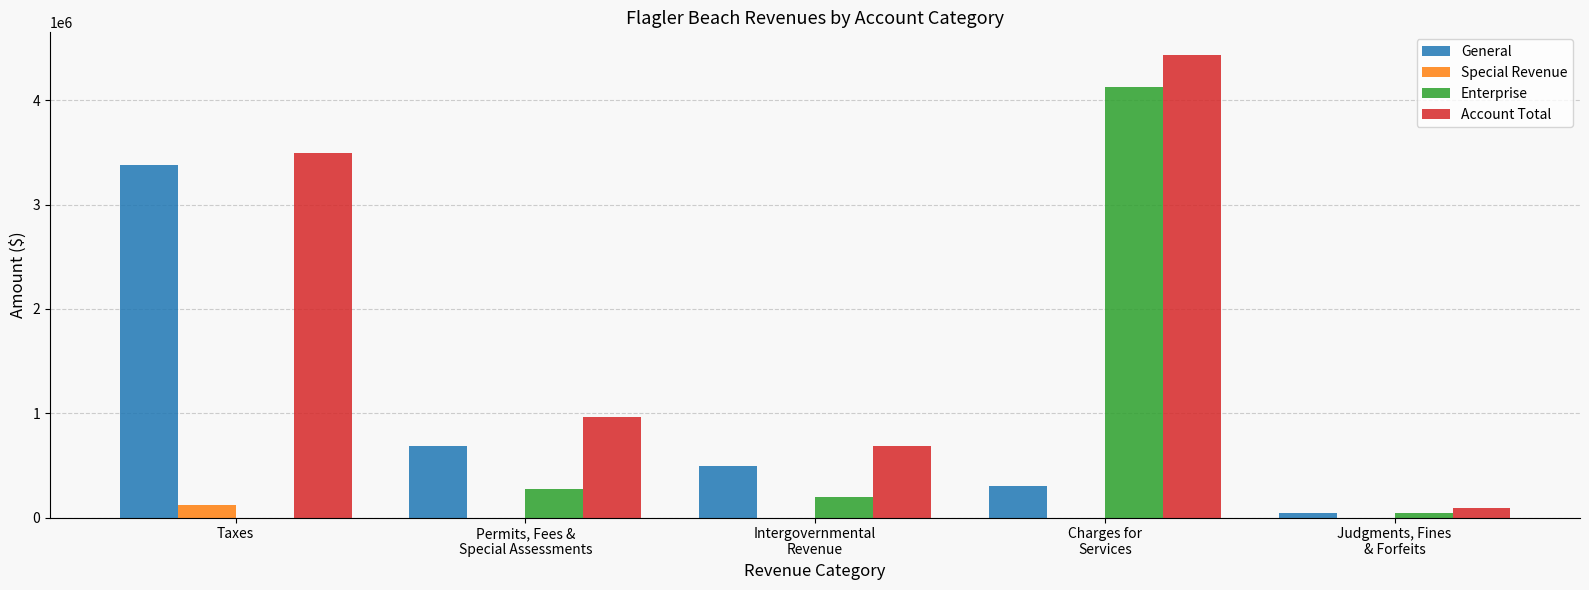

Are the bars horizontal?

No